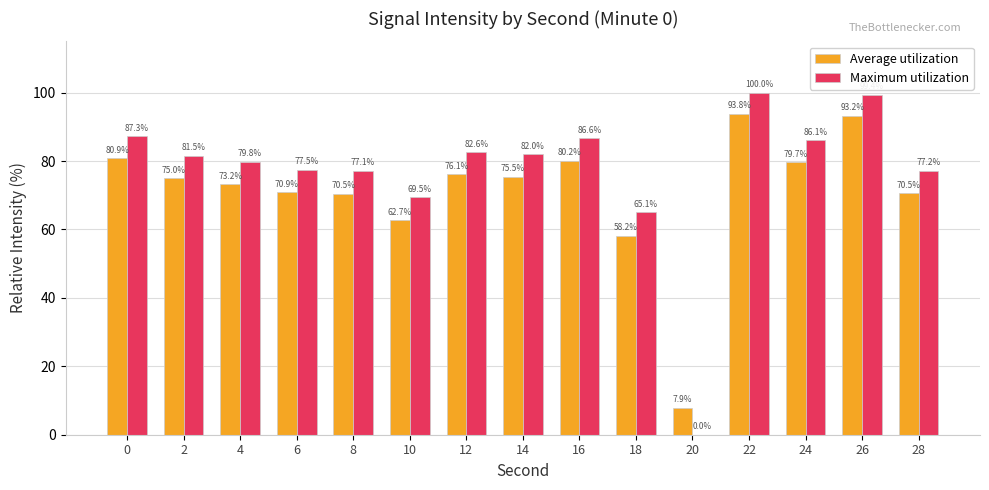

Is the value of Average utilization at 6 greater than the value of Maximum utilization at 24?

No